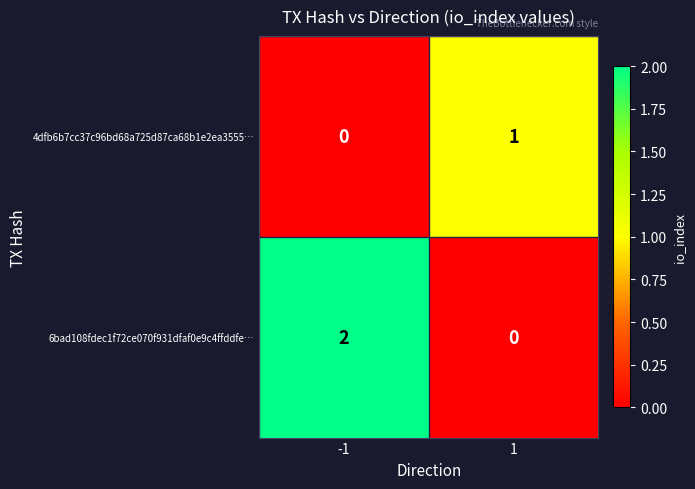

Rank the series by their average value, from lowest to highest.

4dfb6b7cc37c96bd68a725d87ca68b1e2ea3555…, 6bad108fdec1f72ce070f931dfaf0e9c4ffddfe…